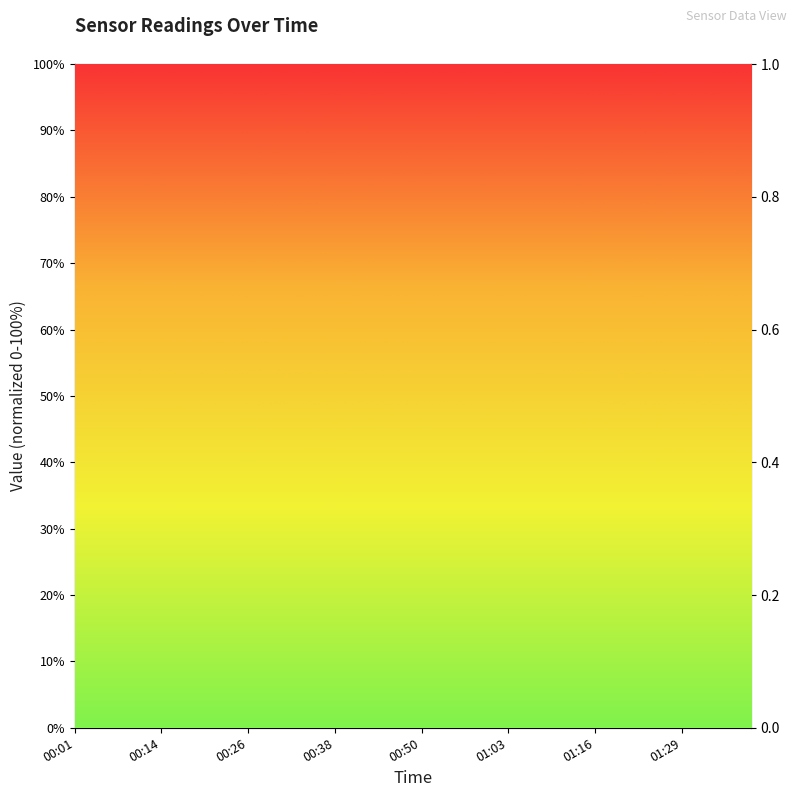

How many values in Temp are above zero?

38